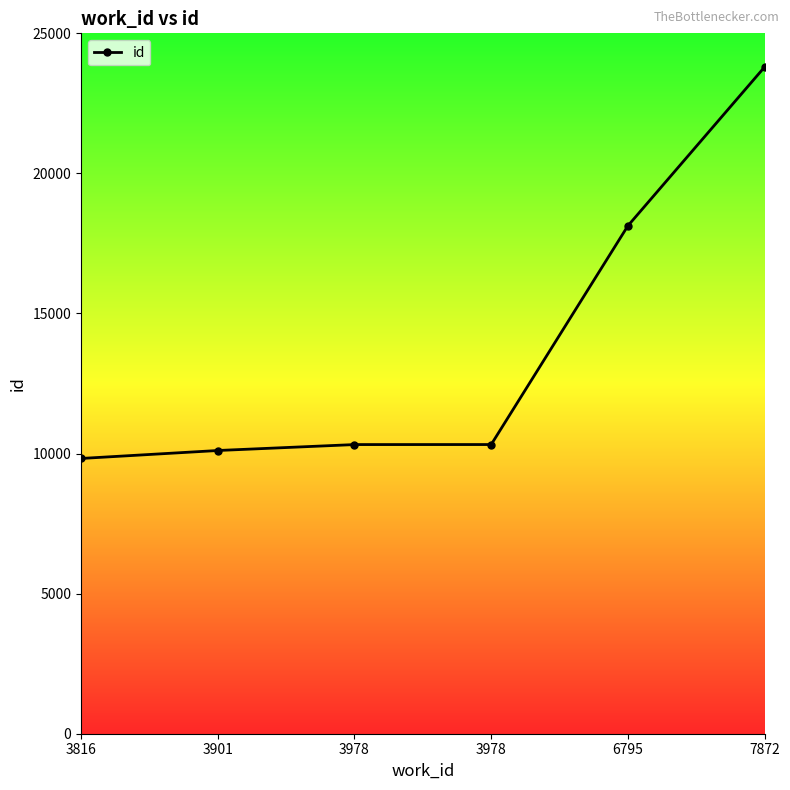

What is the smallest value displayed?

9825